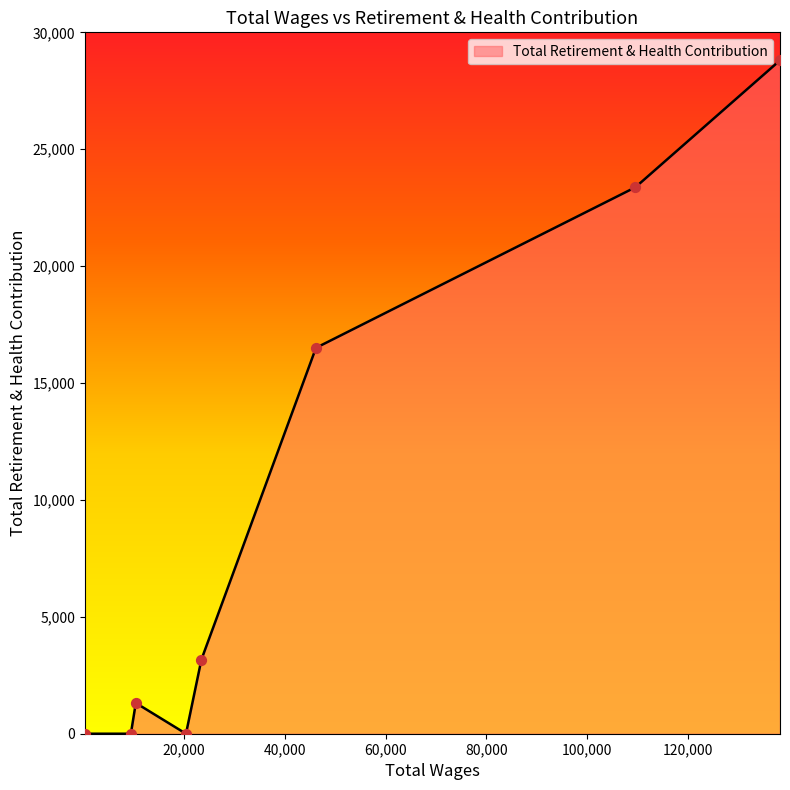

What is the average value?

9146